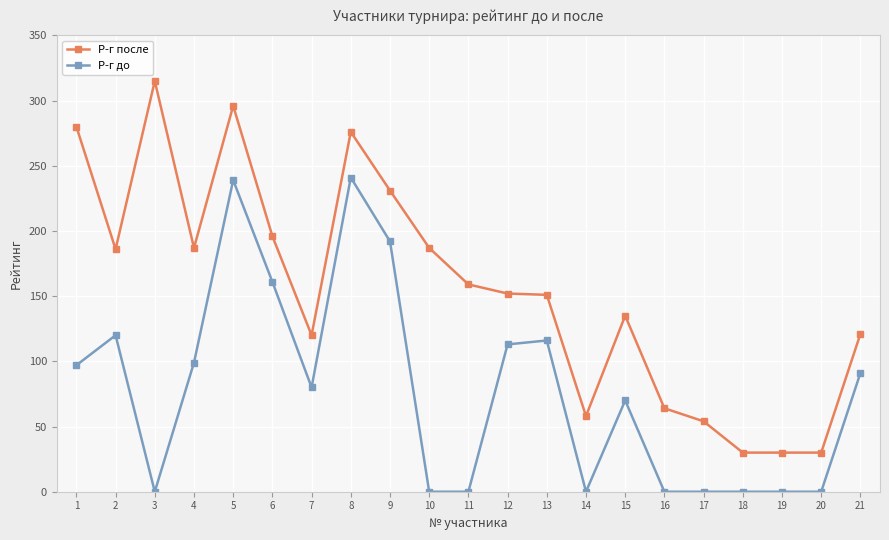

What is the total value across all series at 1?

377